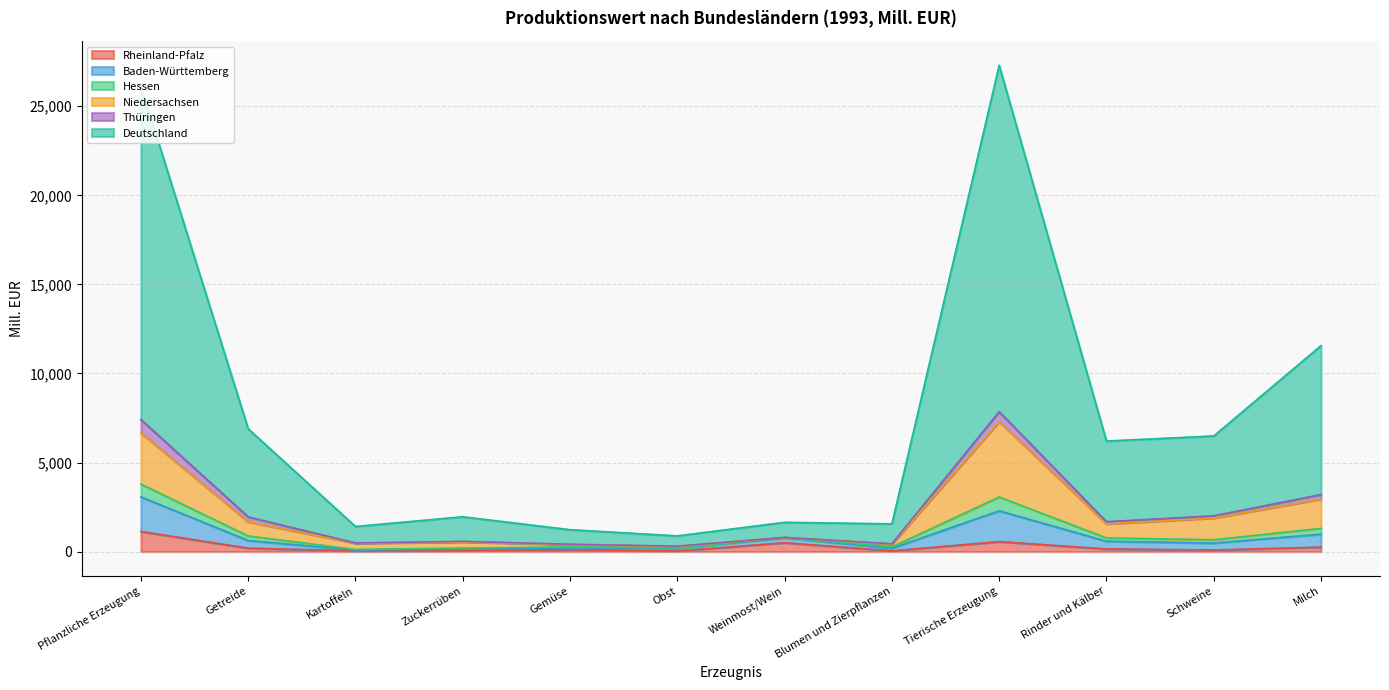

What are all the series names shown in the legend?

Rheinland-Pfalz, Baden-Württemberg, Hessen, Niedersachsen, Thüringen, Deutschland